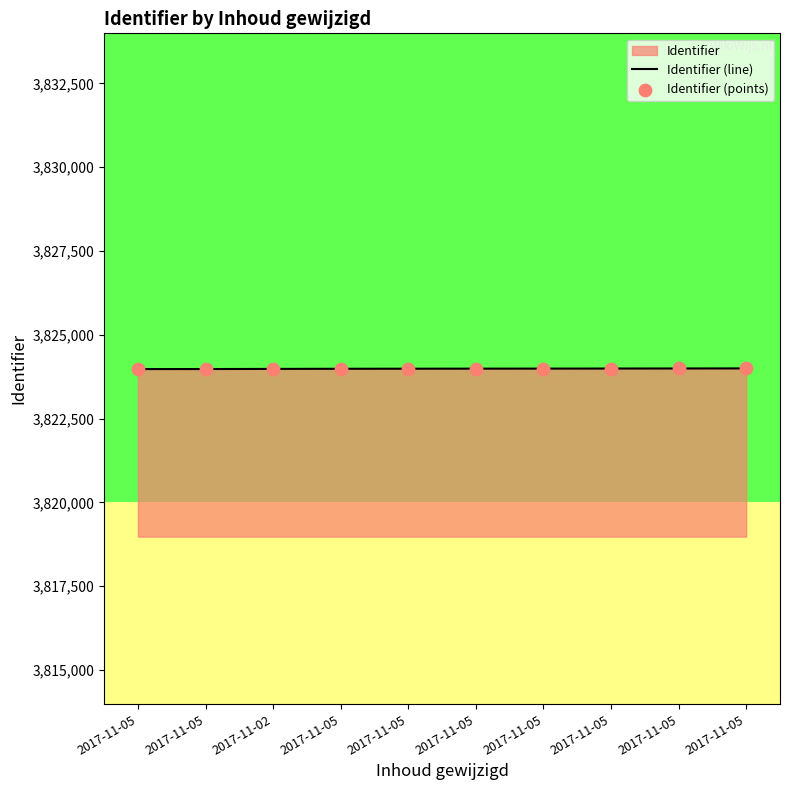

Which series contains the highest Y value?

Identifier (line)